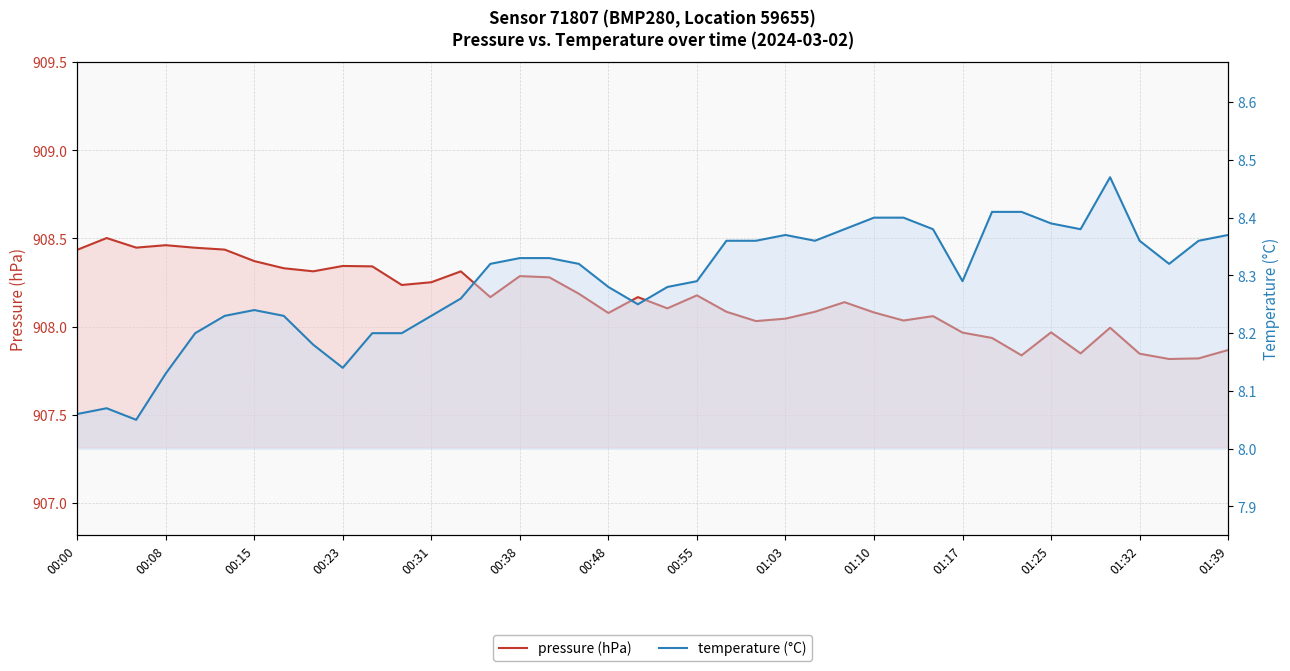

Rank the series by their maximum value, from highest to lowest.

pressure (hPa), temperature (°C)